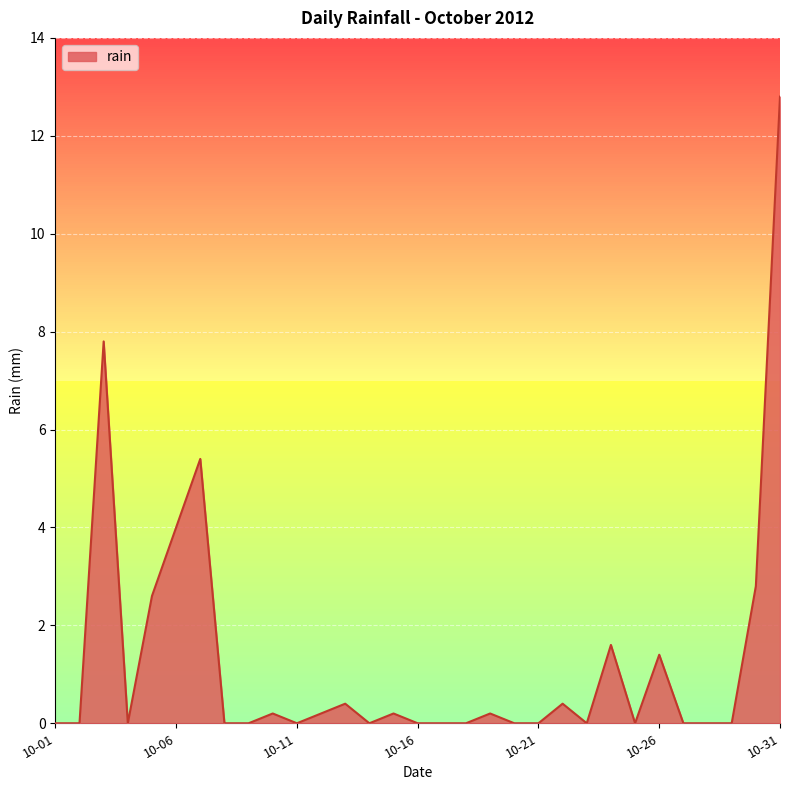

What is the maximum value shown in the chart?

12.8